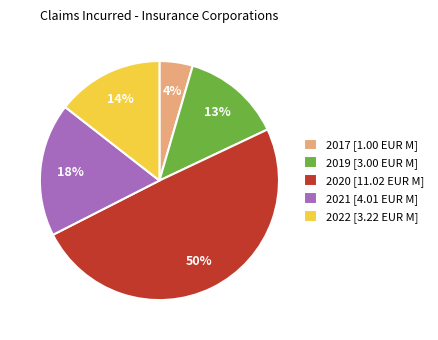

Approximately how many times larger is the value at 2022 [3.22 EUR M] compared to 2021 [4.01 EUR M]?

0.8